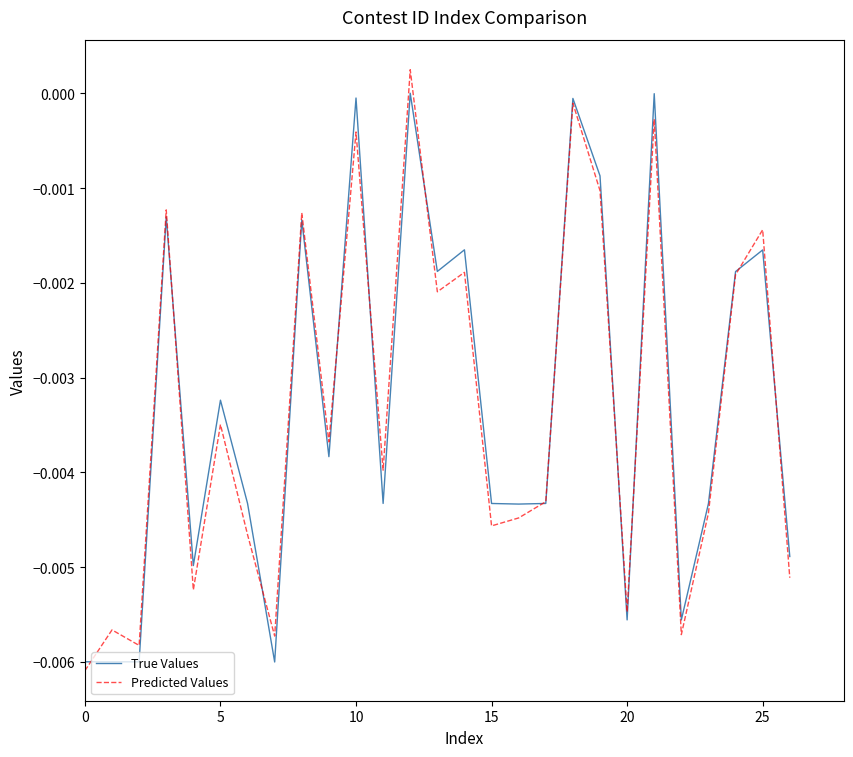

At which label is True Values closest to 0?

12